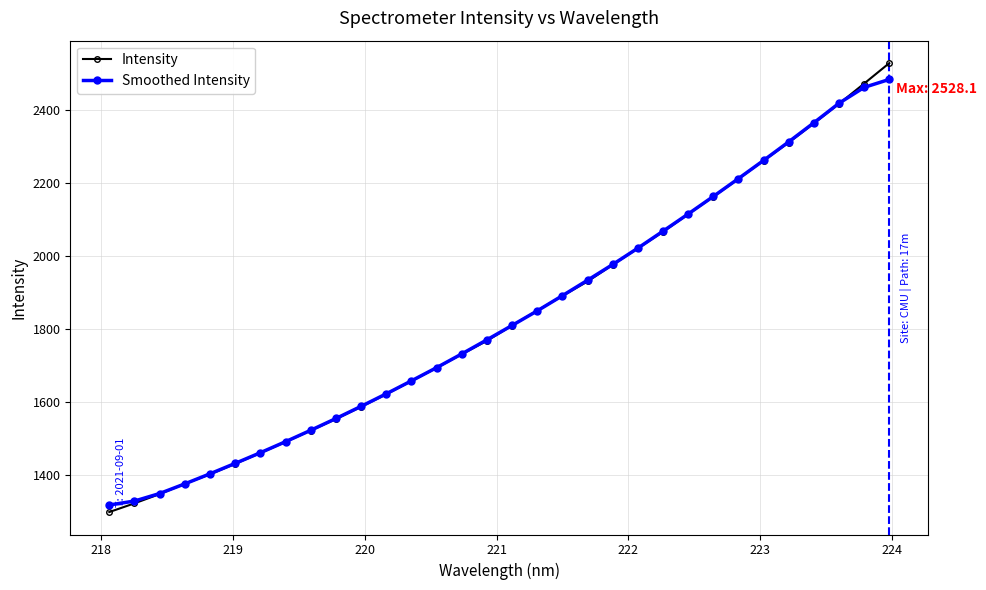

What is the value of the Intensity point at the 28th from the left?

2310.6